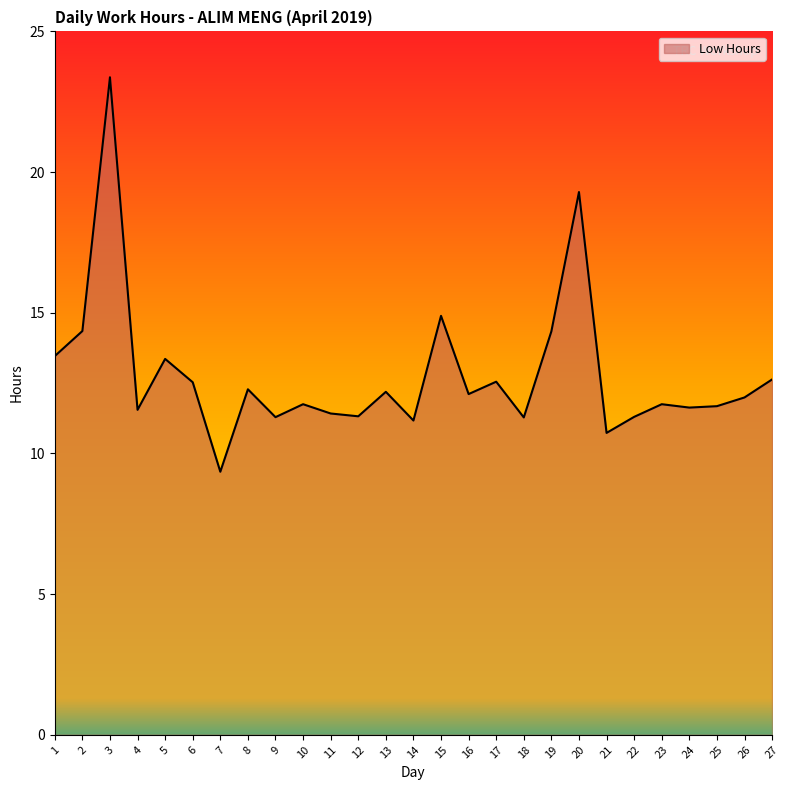

Approximately how many times larger is the value at 7 compared to 10?

0.8